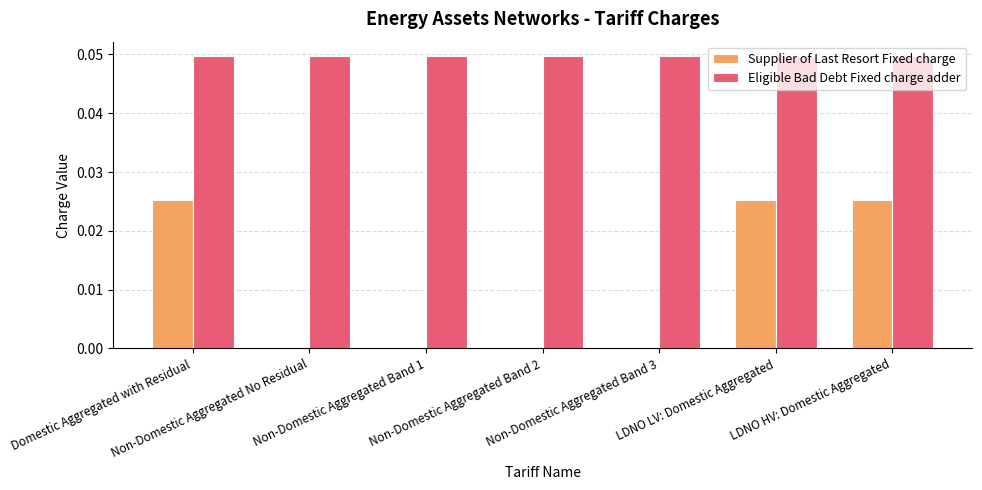

The Supplier of Last Resort Fixed charge series shows 0.0 at Non-Domestic Aggregated No Residual. True or false?

True